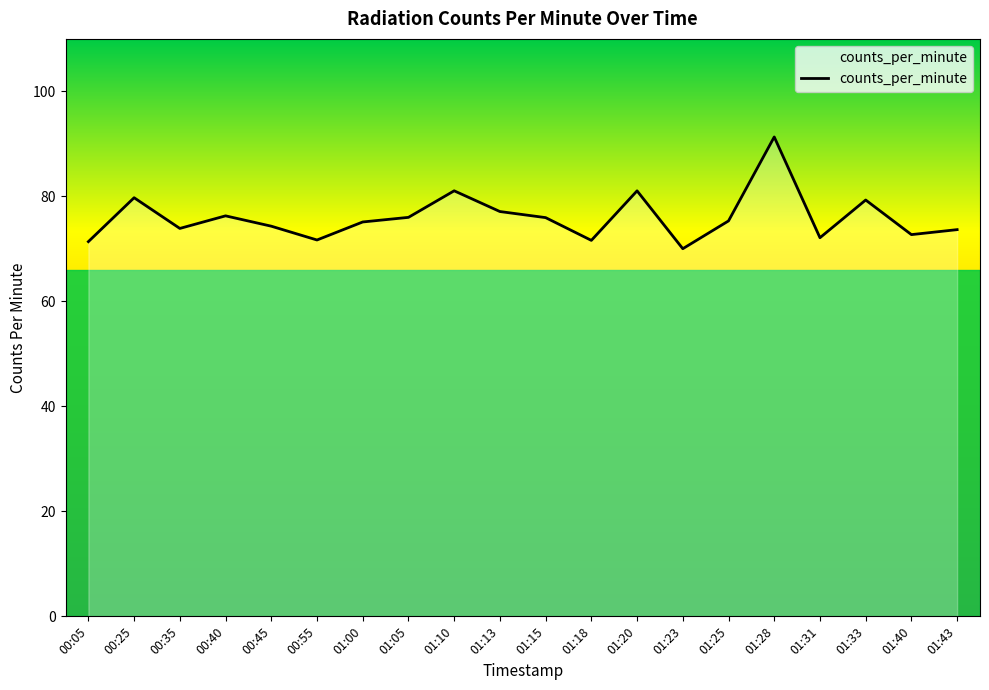

Is it true that the value at 00:05 is 96.2?

False